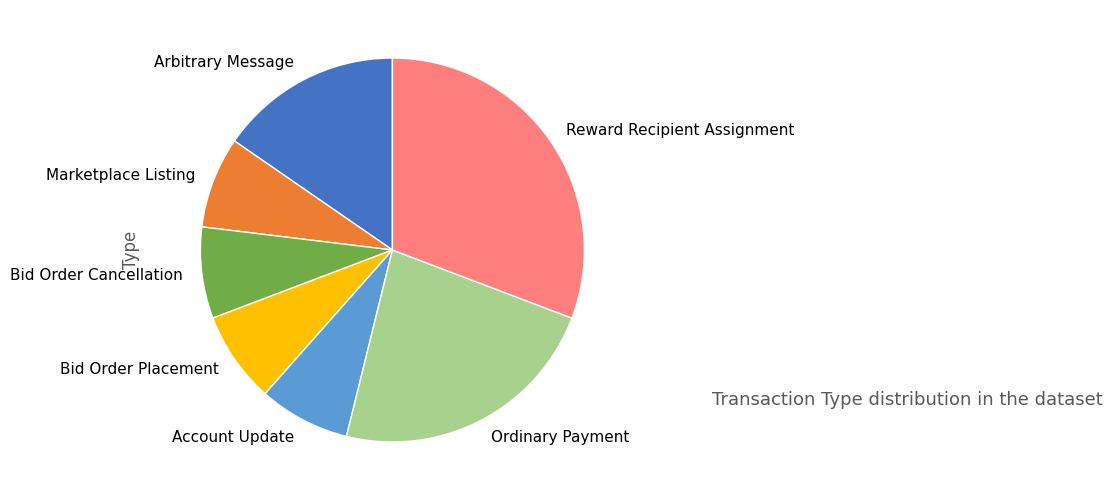

Which category has the biggest portion of the pie?

Reward Recipient Assignment